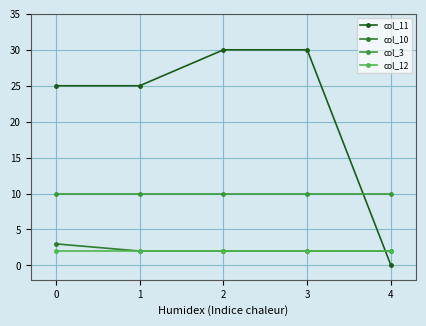

Count the col_11 values in the range 25 to 30.

4